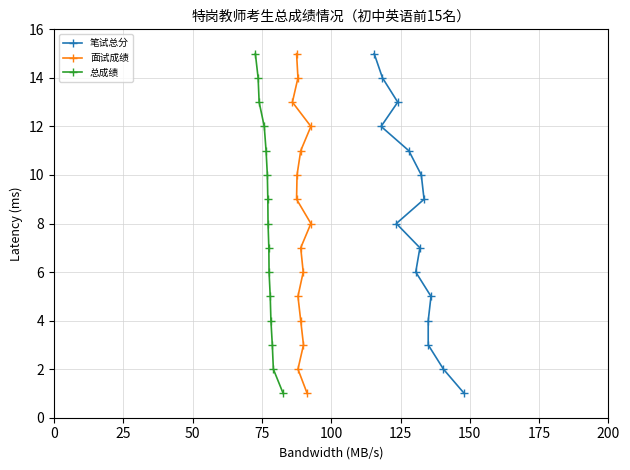

What is the highest value of the 总成绩 series?

15